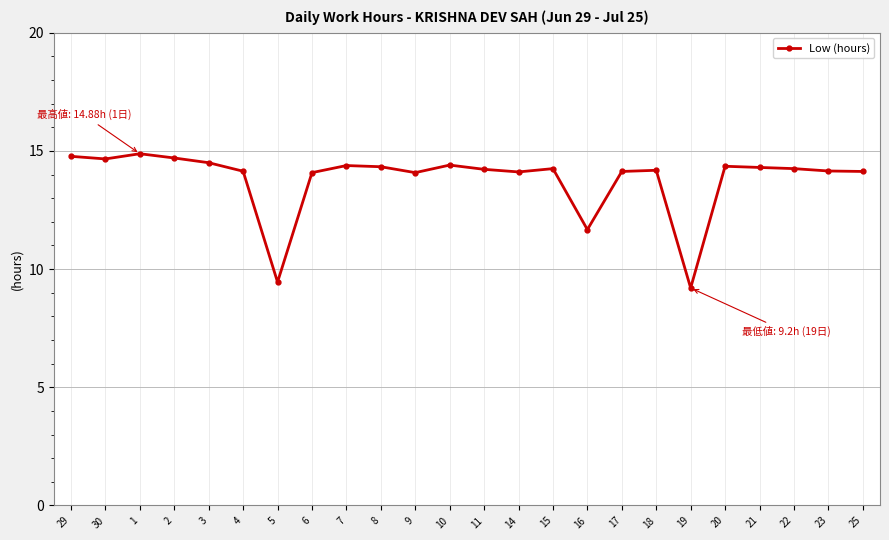

At which category does the data reach its first local peak?

1